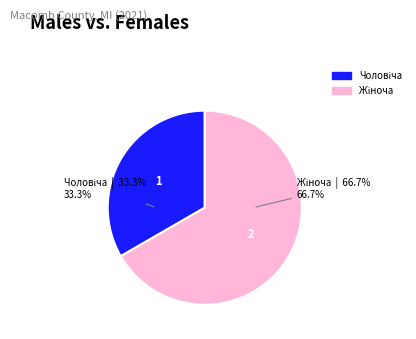

Does any single category account for the majority?

Yes